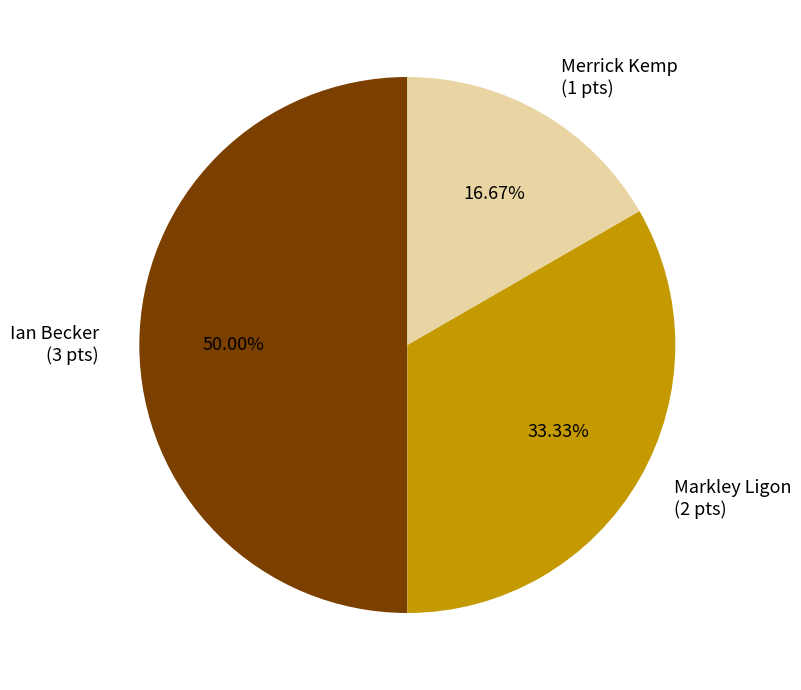

What is the largest slice in the pie chart?

Ian Becker (3 pts)